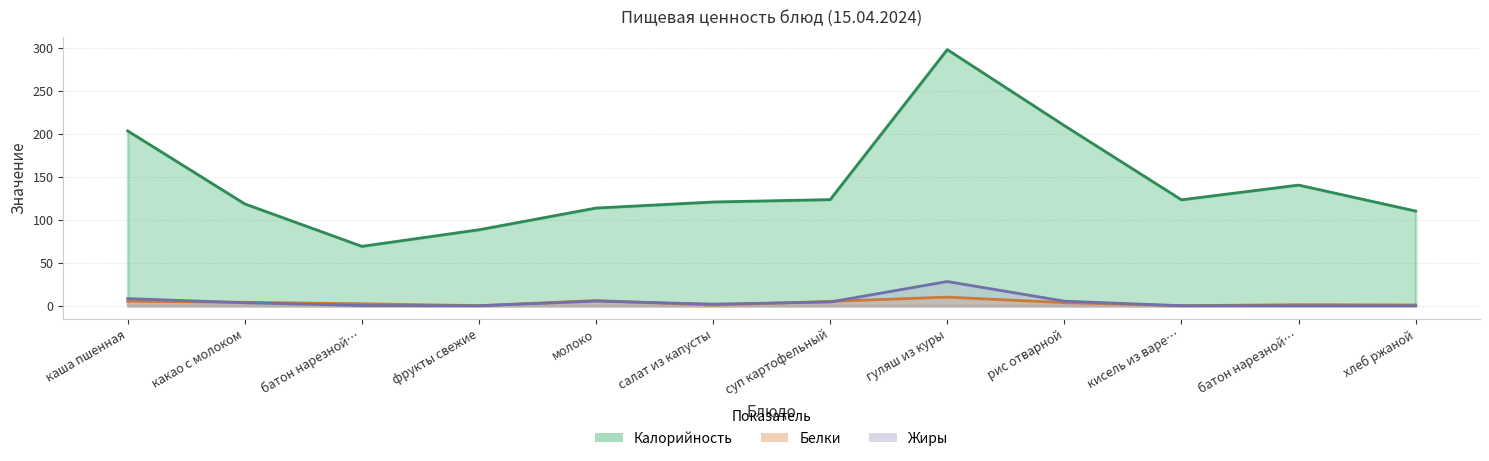

What is the average value of the Калорийность series?

143.3